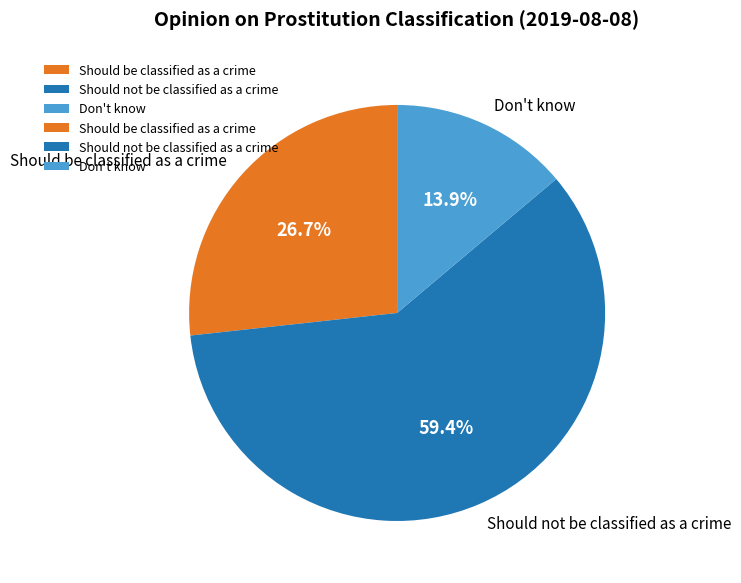

To the nearest percent, what portion does Should not be classified as a crime represent?

59%